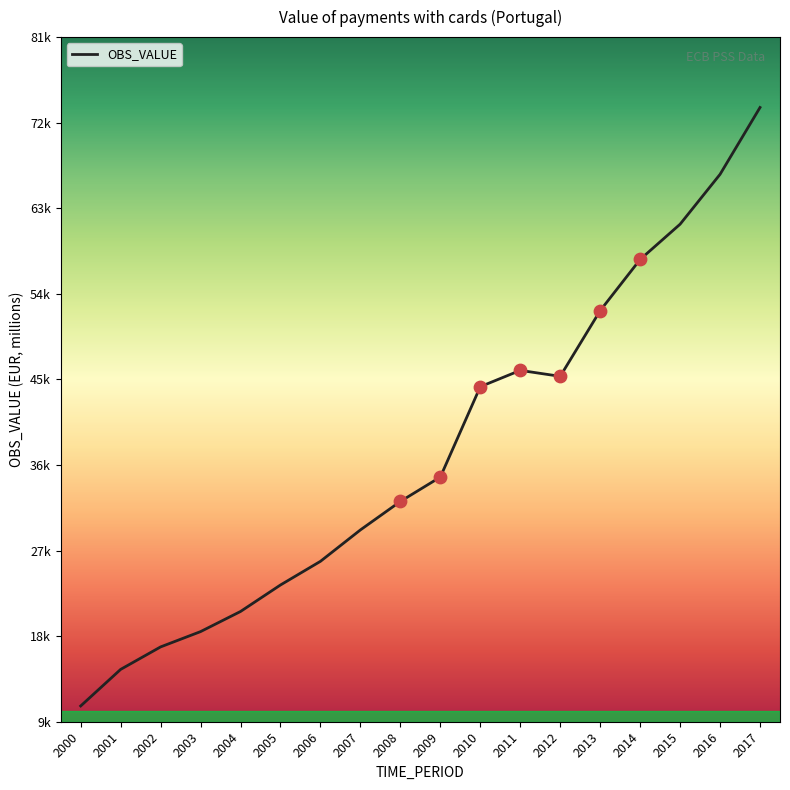

Which has a higher value, 2011 or 2000?

2011